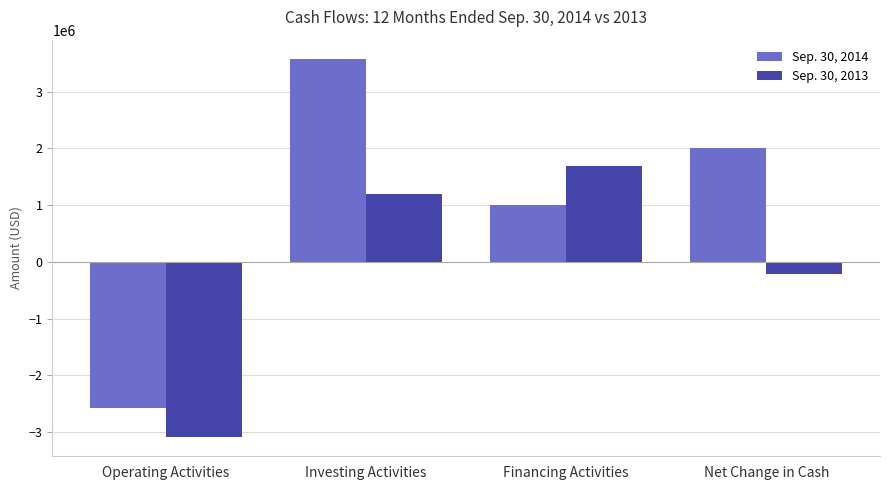

What is the difference between the highest and lowest values at Investing Activities?

2382883